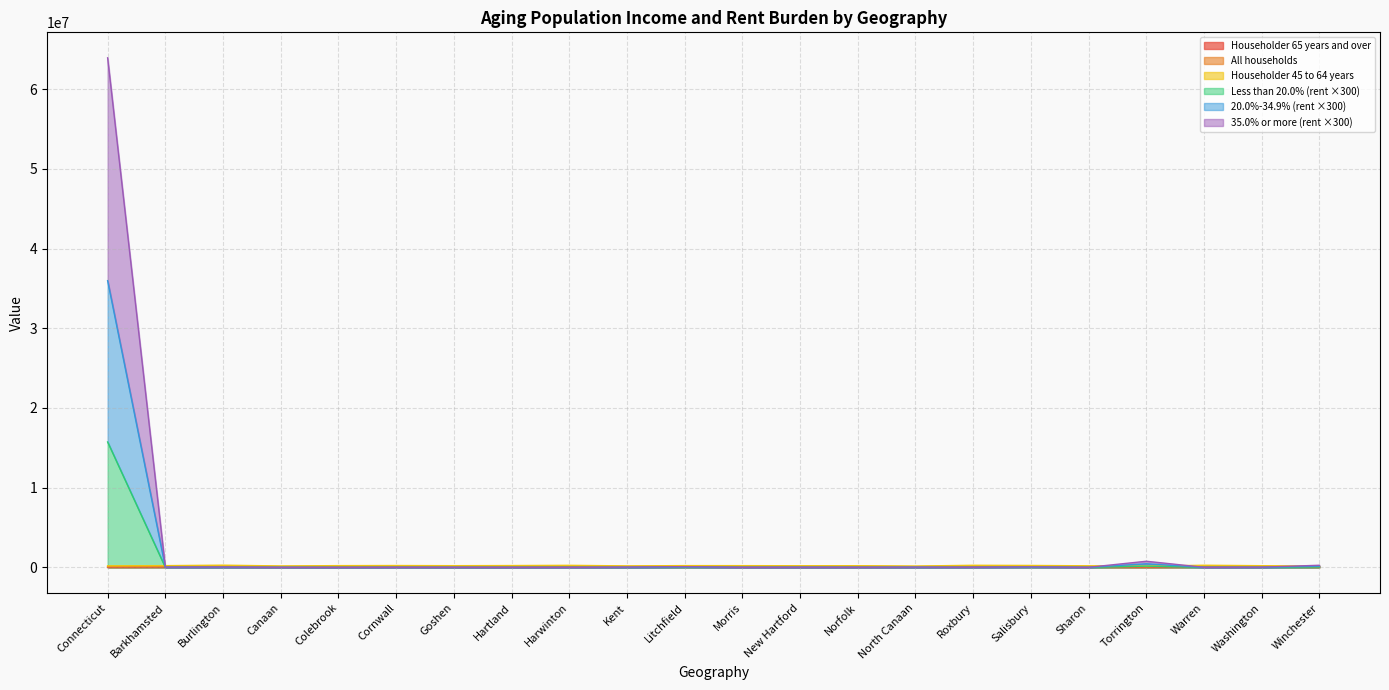

What value does the Householder 65 years and over series have at Colebrook, to the nearest 50?

48500